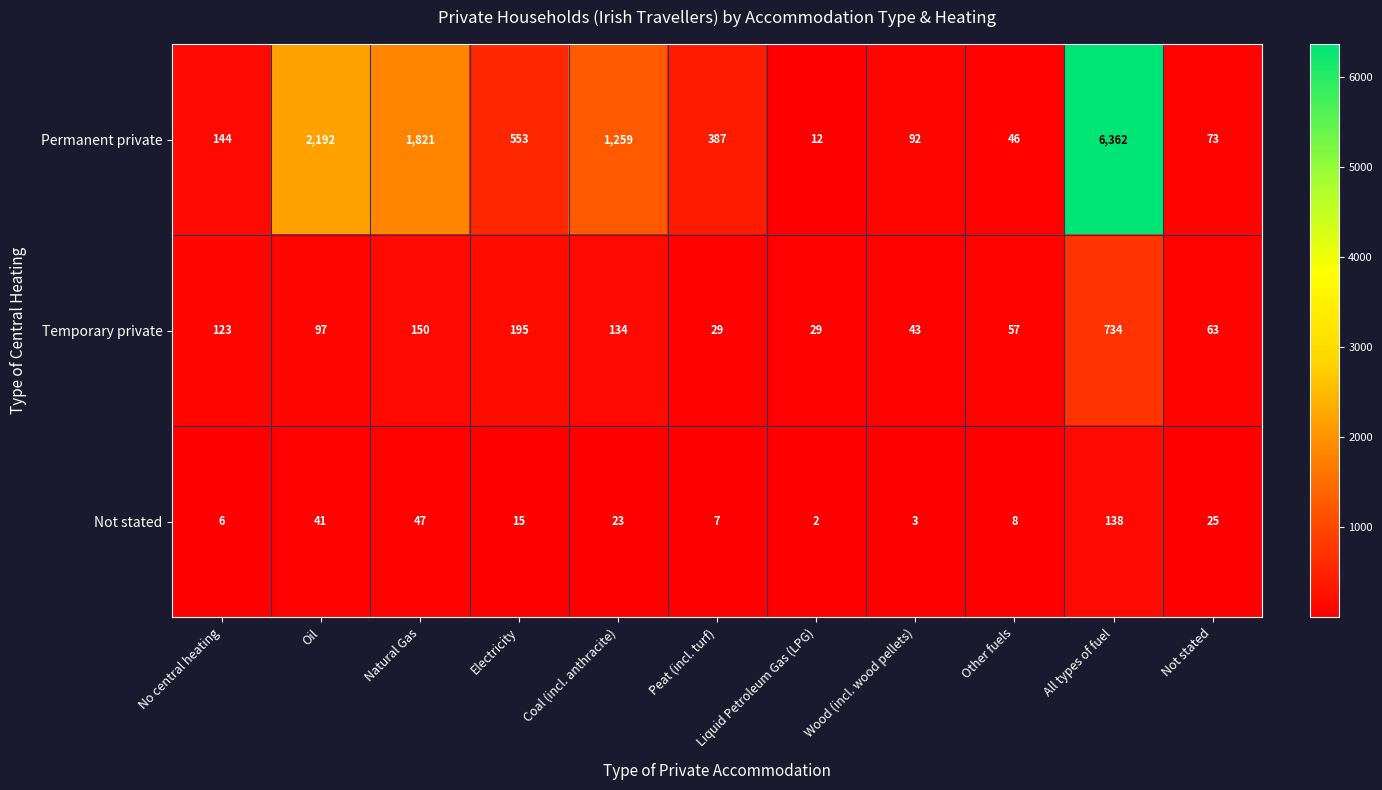

What is the greatest value displayed?

6362